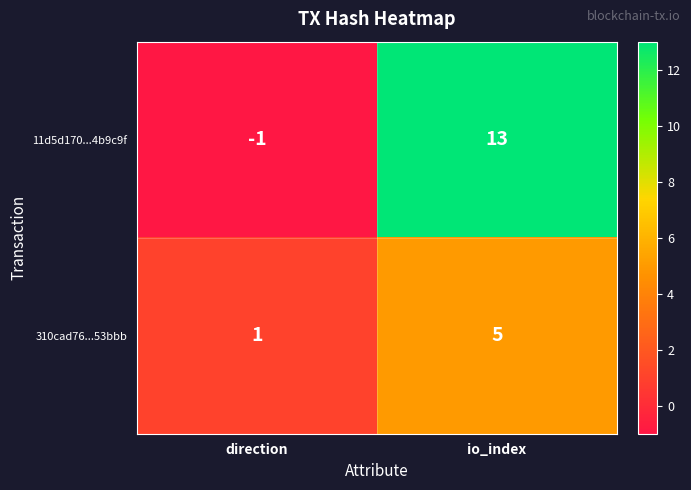

Reading left to right, transcribe all the data shown in this chart.

11d5d170...4b9c9f: direction=-1	io_index=13
310cad76...53bbb: direction=1	io_index=5